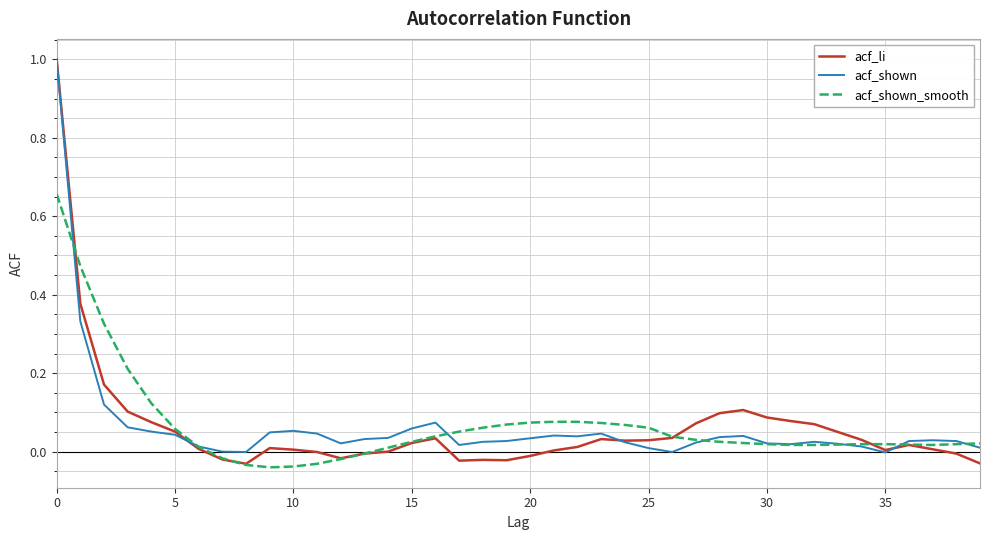

What is the highest value of the acf_li series?

1.0